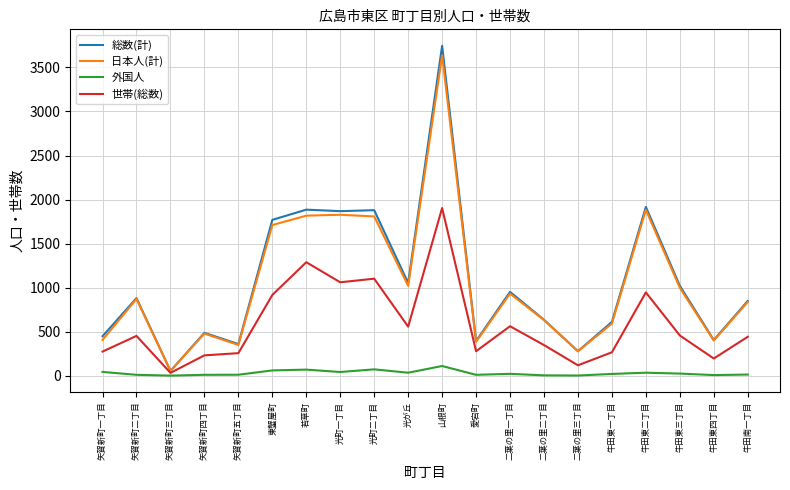

Is the value of 総数(計) at 矢賀新町一丁目 greater than the value of 日本人(計) at 牛田東四丁目?

Yes